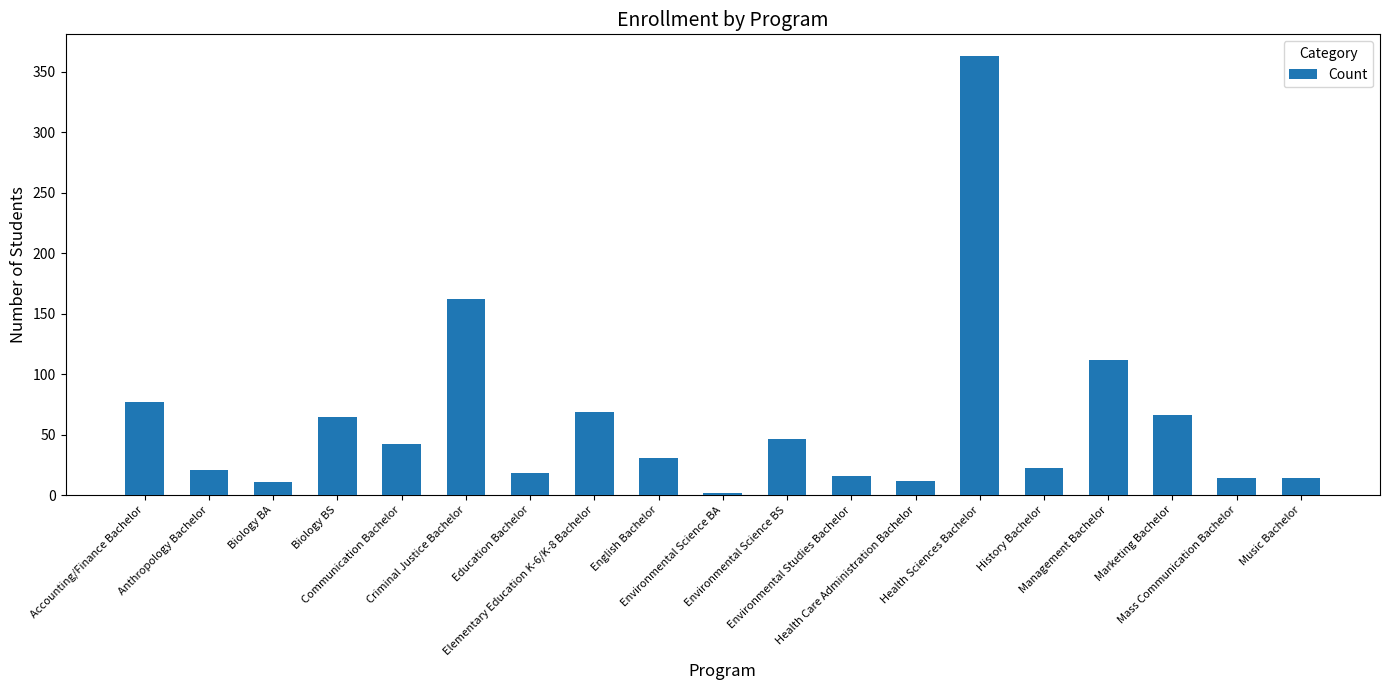

At which label is the value closest to 182?

Criminal Justice Bachelor